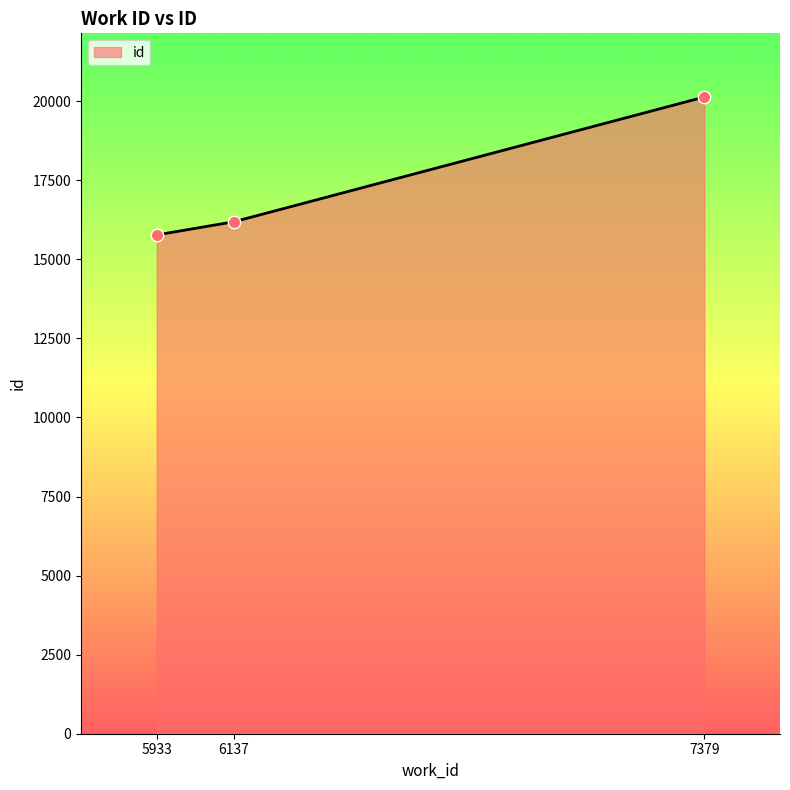

What is the ratio of the value at 6137 to the value at 5933?

1.0